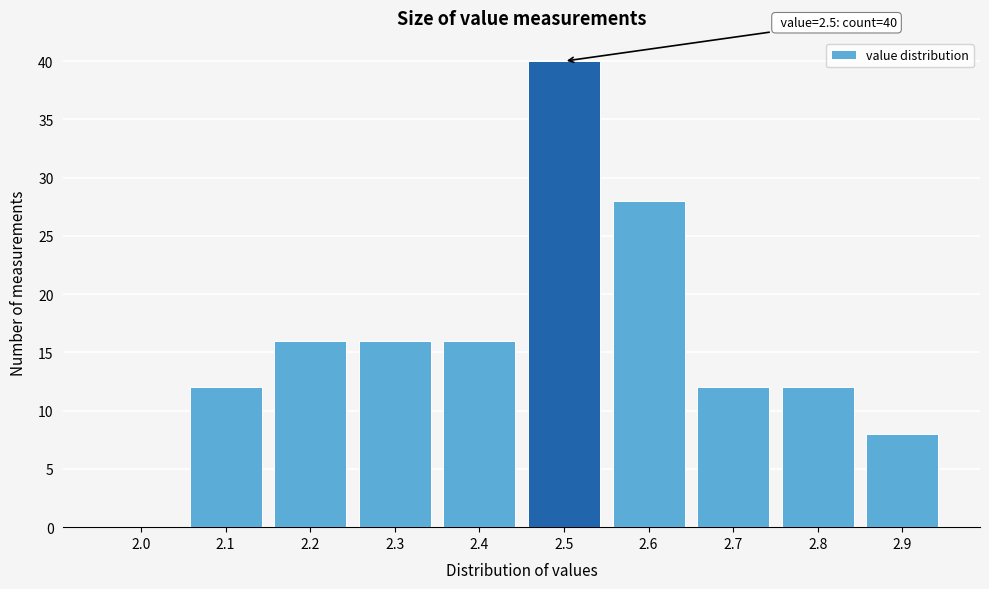

Which range on the x-axis has the tallest bar?

2.45 to 2.55